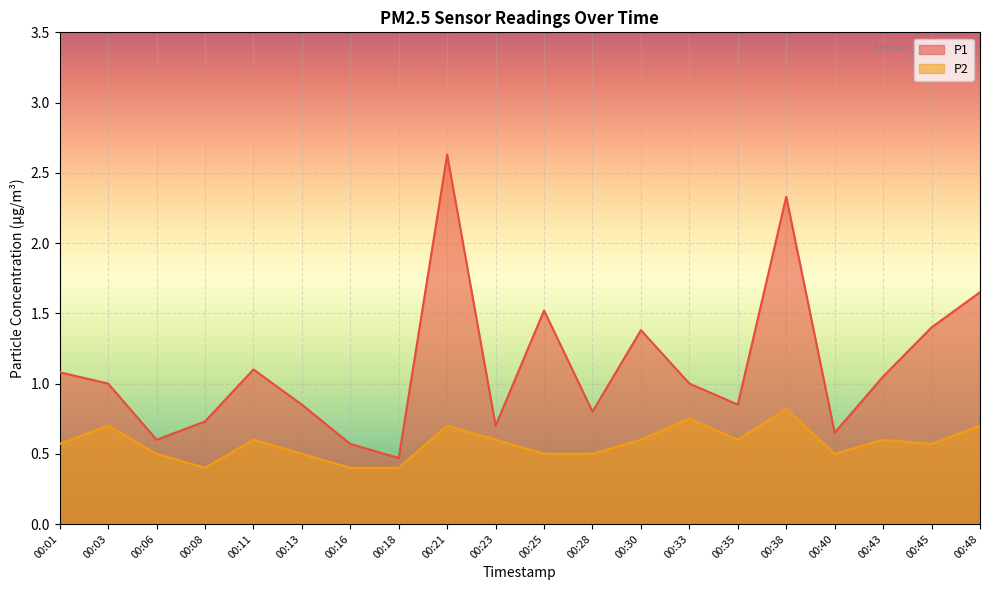

Which series has the widest spread of values?

P1